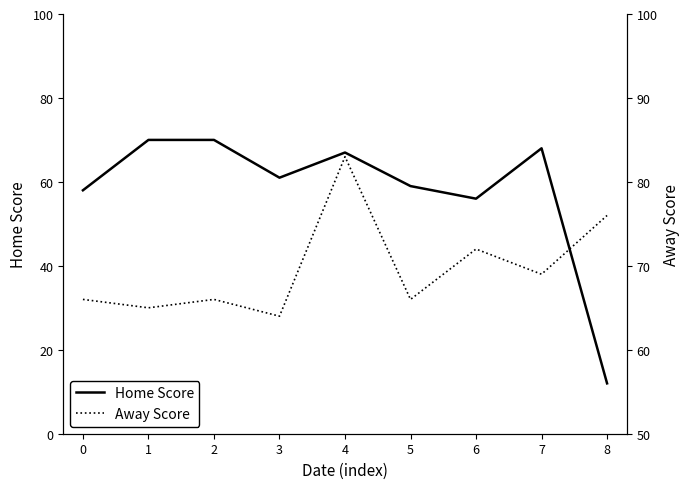

Count the number of data series in this chart.

2